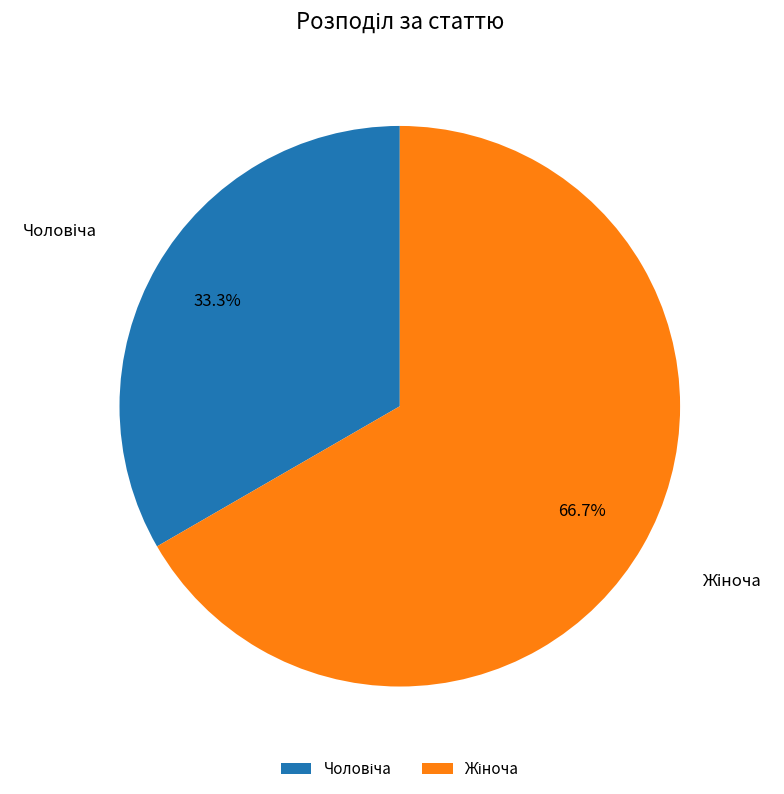

Does any single category account for the majority?

Yes